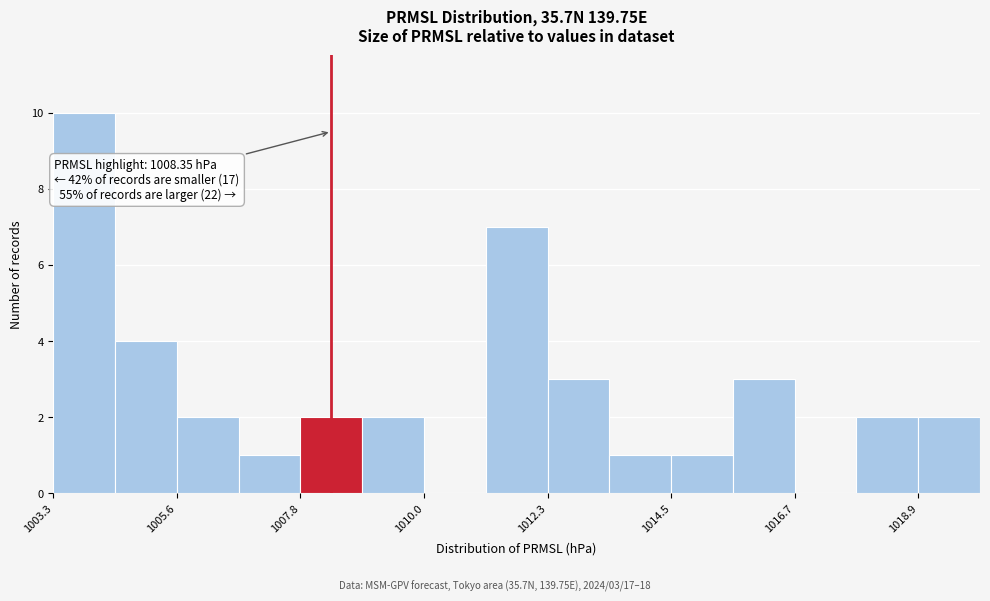

Around what value on the x-axis is the tallest bar? Give the approximate position of its centre, as read against the axis.

1004.0